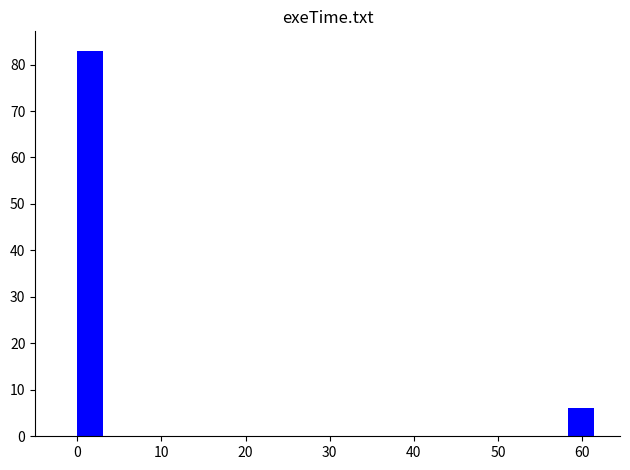

Around what value on the x-axis is the tallest bar? Give the approximate position of its centre, as read against the axis.

2